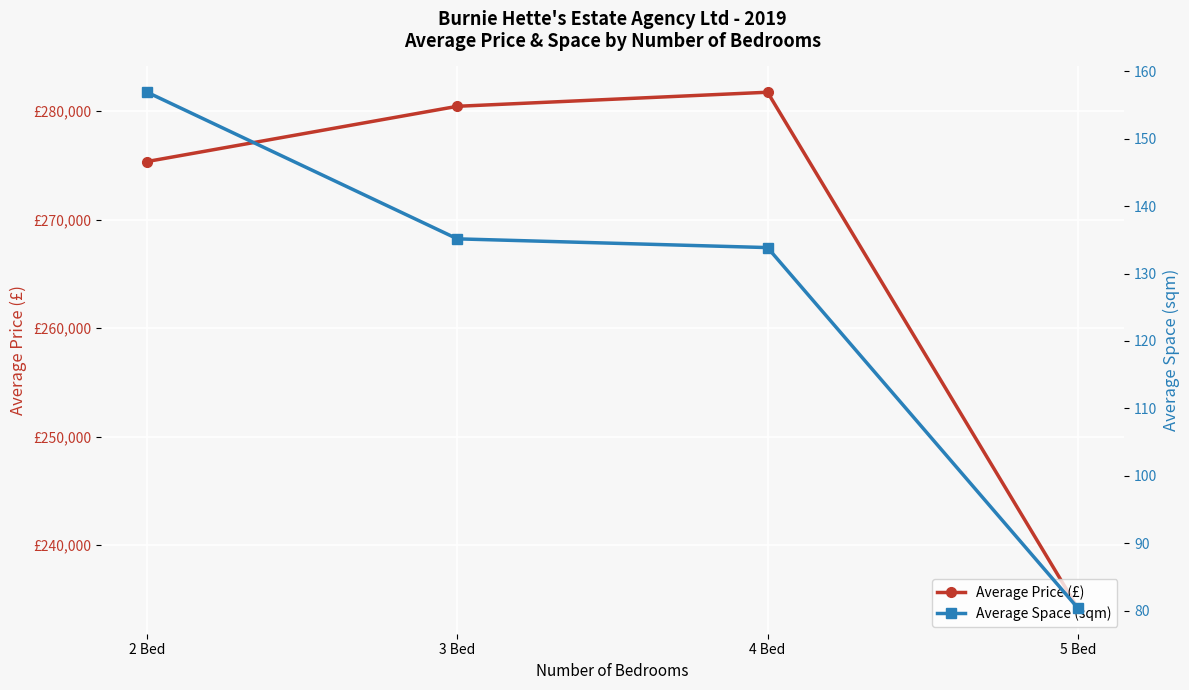

The value of Average Space (sqm) at 2 Bed is 156.9. True or false?

True